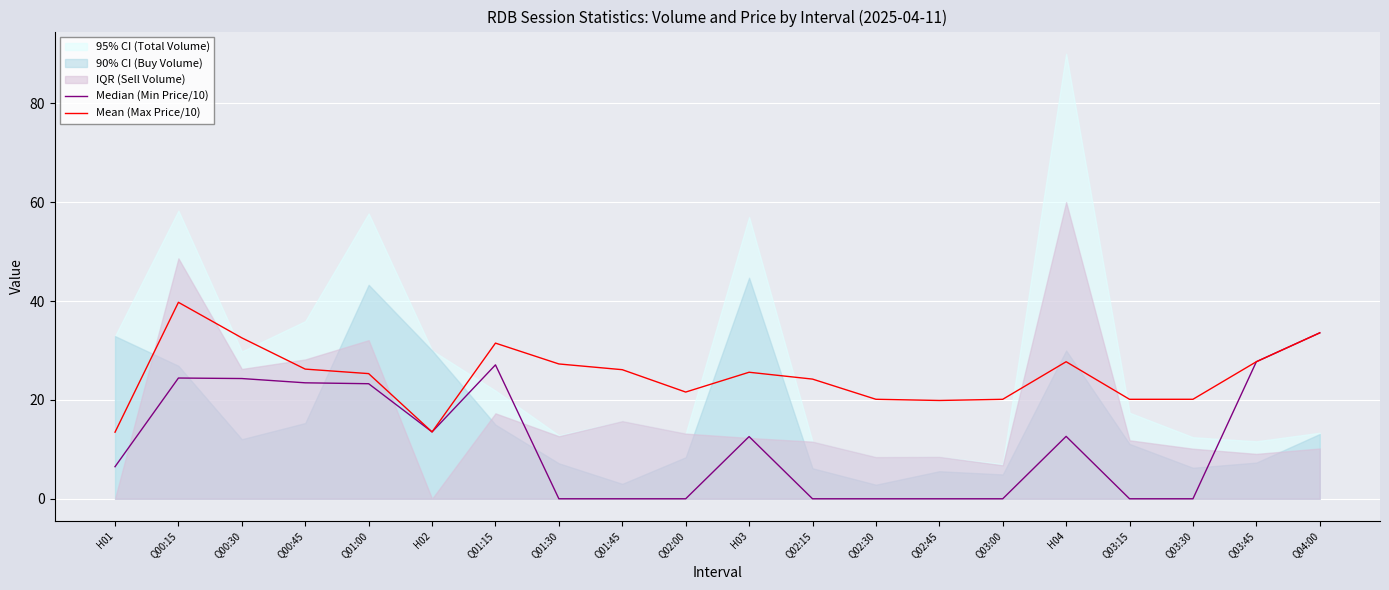

What is the highest value of the Median (Min Price/10) series?

33.6